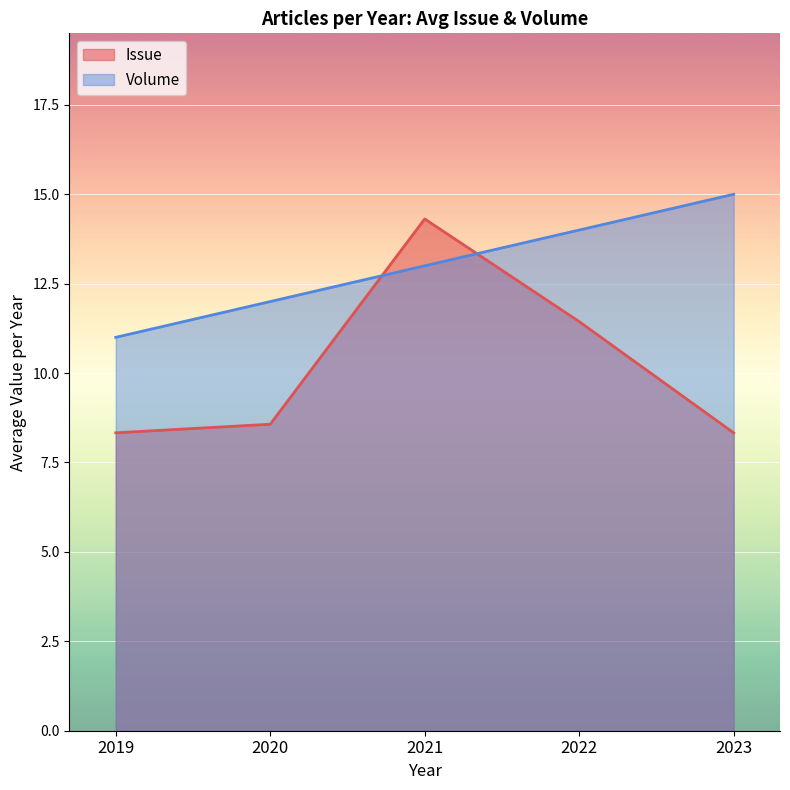

Which series changed the most between 2019 and 2022?

Issue